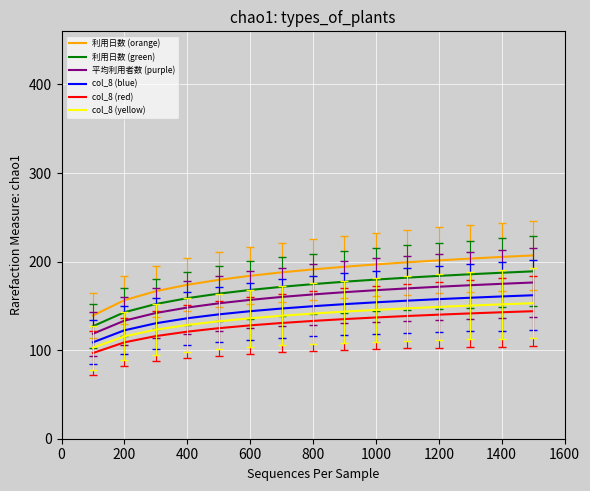

True or false: 利用日数 (green) and 利用日数 (orange) intersect in this chart.

False